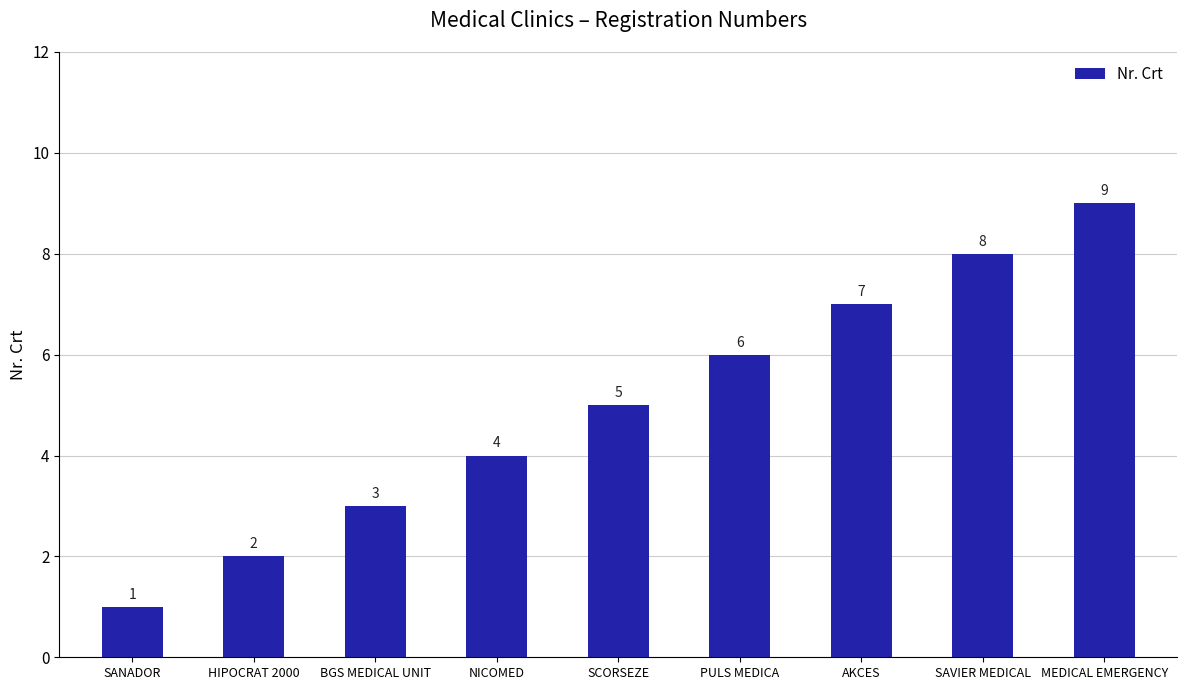

Approximately how many times larger is the value at HIPOCRAT 2000 compared to SCORSEZE?

0.4